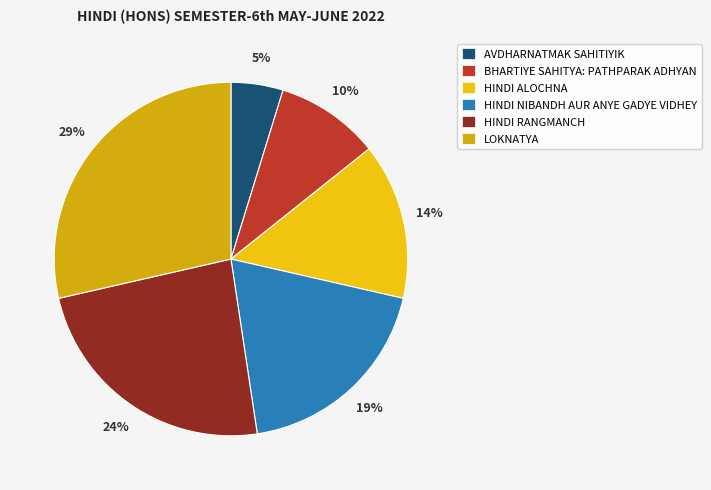

Which category has the smallest portion of the pie?

AVDHARNATMAK SAHITIYIK